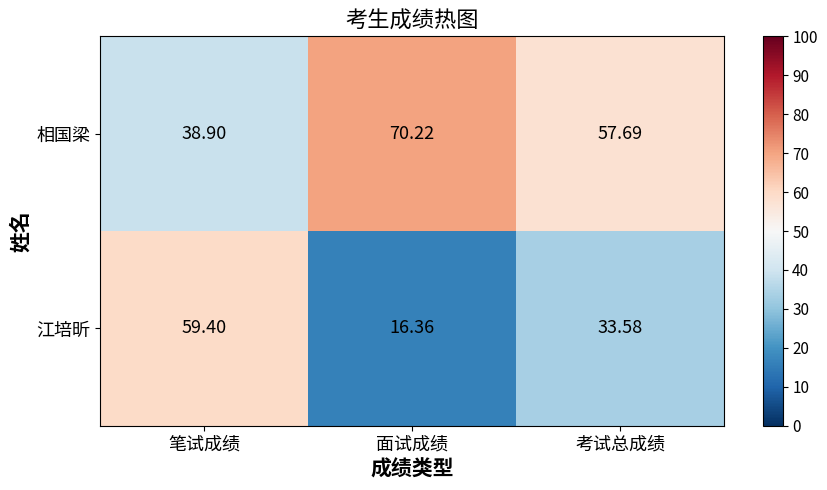

Which series has the largest range (max minus min)?

江培昕